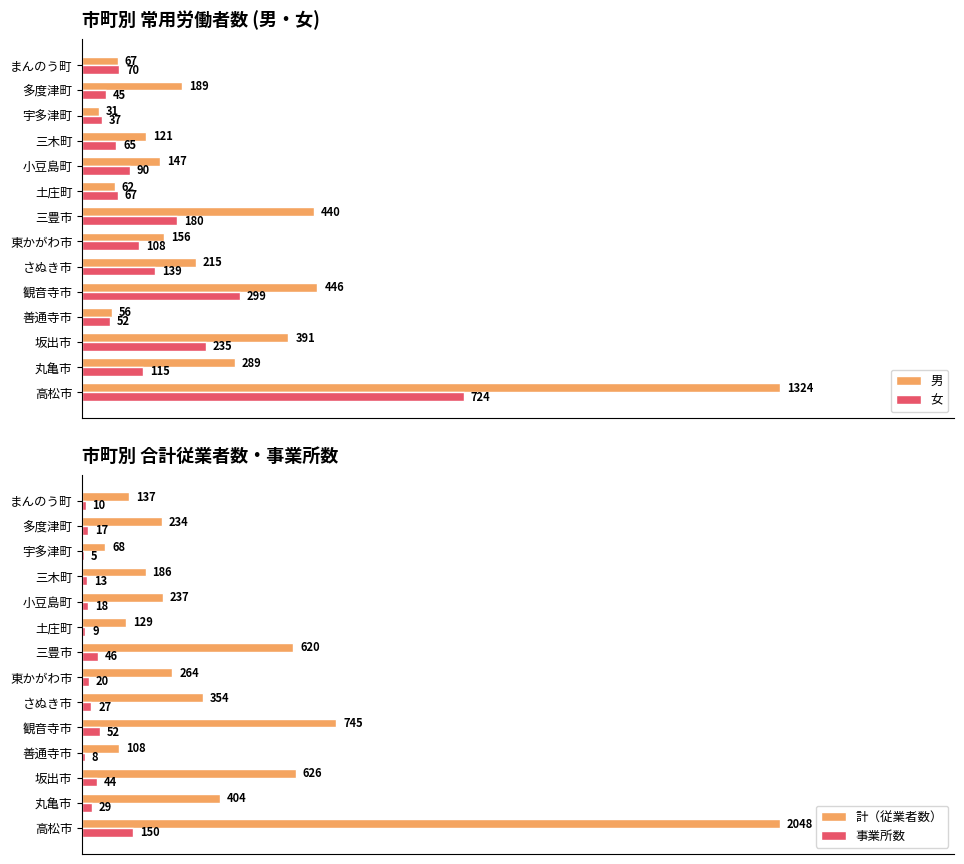

How many bars are there in total?

56